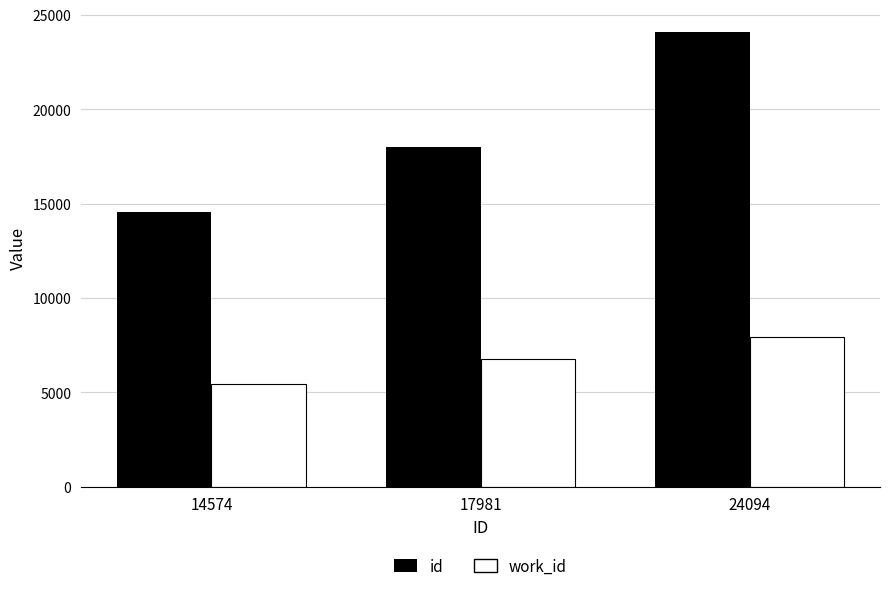

What is the sum of the id values at 14574 and 24094?

38668